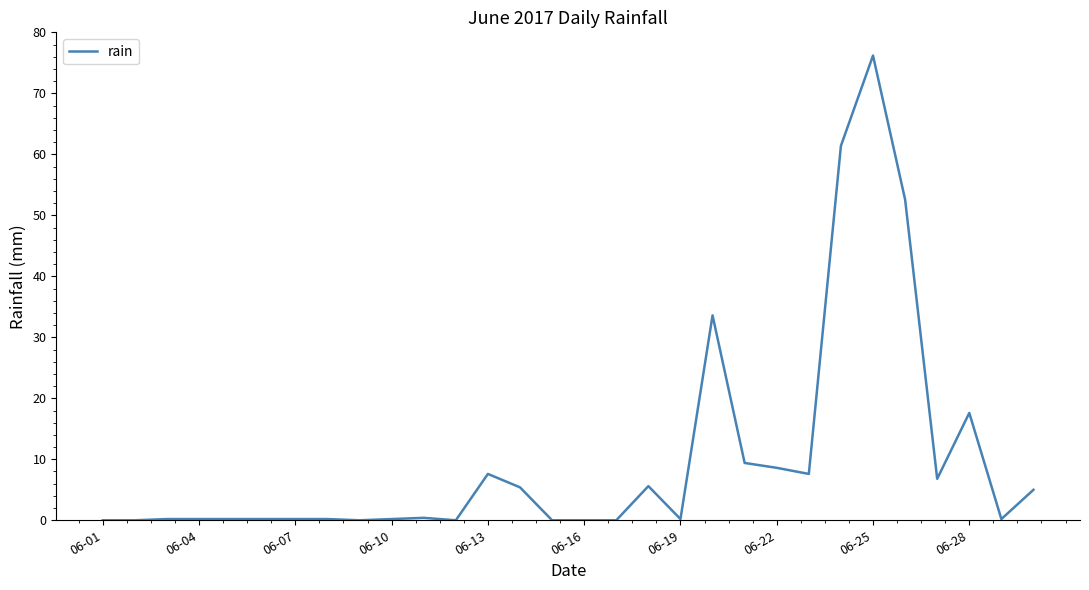

What is the difference between the maximum and minimum values?

76.2